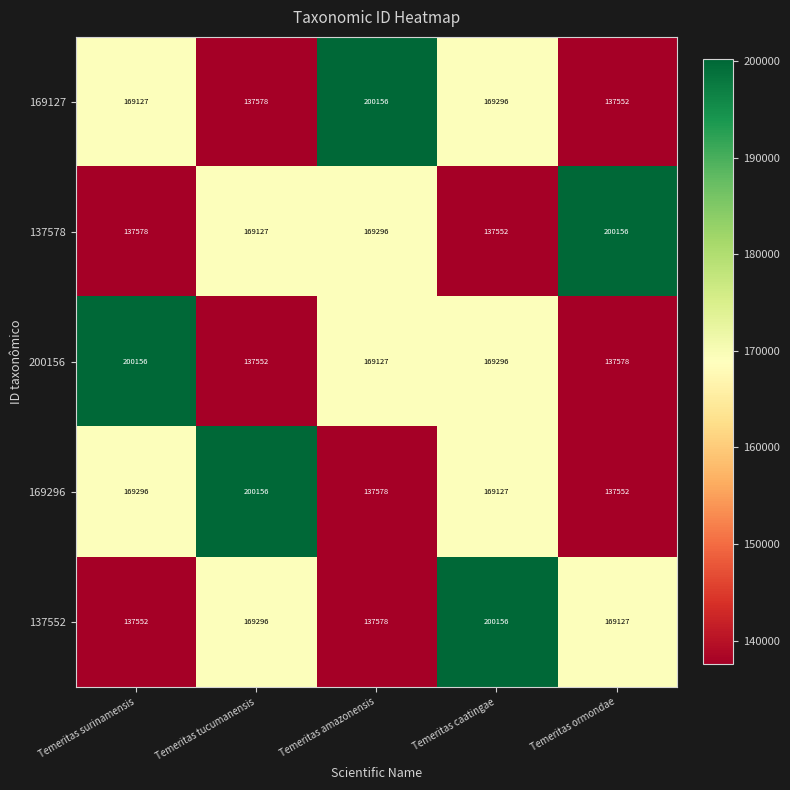

Reading right to left, extract all data points from this chart.

169127: 137552	169296	200156	137578	169127
137578: 200156	137552	169296	169127	137578
200156: 137578	169296	169127	137552	200156
169296: 137552	169127	137578	200156	169296
137552: 169127	200156	137578	169296	137552